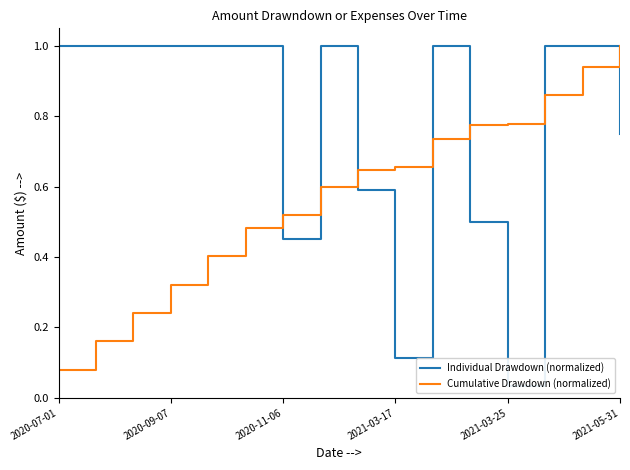

Where is Cumulative Drawdown (normalized) nearest to the value 0?

2020-07-01